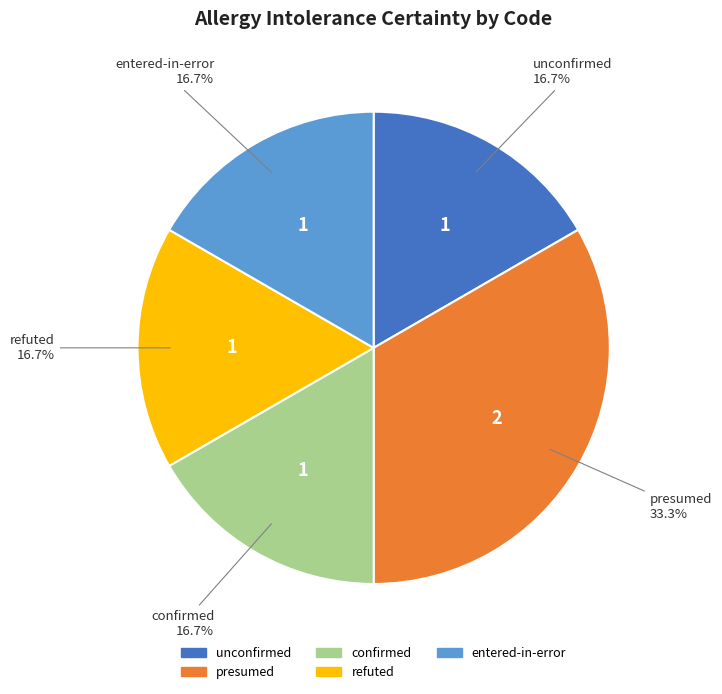

Which slice is the largest?

presumed